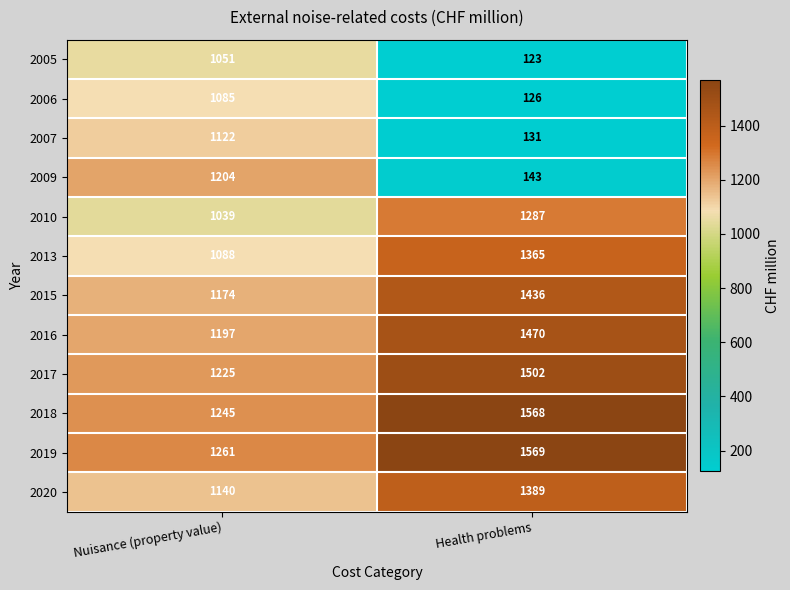

At which label is 2010 closest to 1163?

Nuisance (property value)